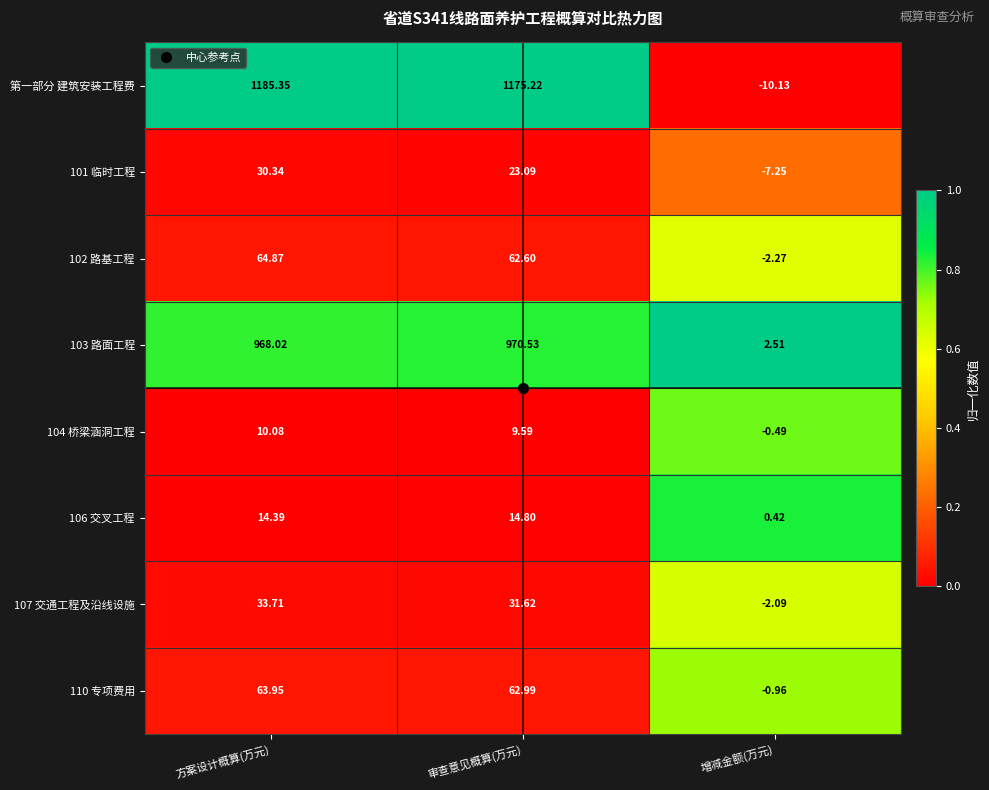

Which category has the lowest value across all series?

增减金额(万元)